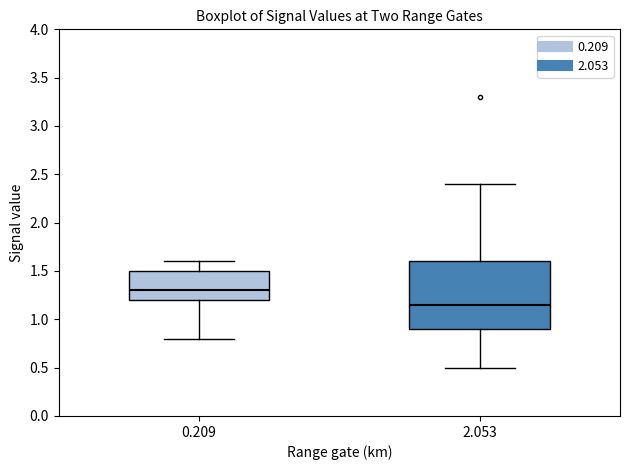

Which box is the tallest, from its lower edge to its upper edge?

2.053